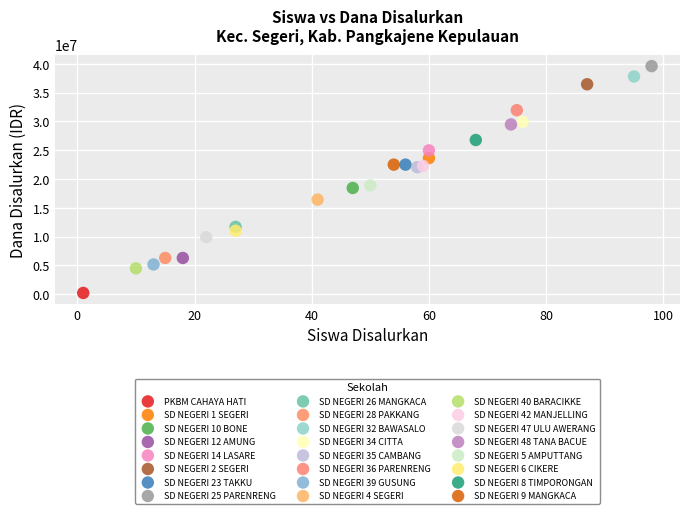

What are all the series names shown in the legend?

PKBM CAHAYA HATI, SD NEGERI 1 SEGERI, SD NEGERI 10 BONE, SD NEGERI 12 AMUNG, SD NEGERI 14 LASARE, SD NEGERI 2 SEGERI, SD NEGERI 23 TAKKU, SD NEGERI 25 PARENRENG, SD NEGERI 26 MANGKACA, SD NEGERI 28 PAKKANG, SD NEGERI 32 BAWASALO, SD NEGERI 34 CITTA, SD NEGERI 35 CAMBANG, SD NEGERI 36 PARENRENG, SD NEGERI 39 GUSUNG, SD NEGERI 4 SEGERI, SD NEGERI 40 BARACIKKE, SD NEGERI 42 MANJELLING, SD NEGERI 47 ULU AWERANG, SD NEGERI 48 TANA BACUE, SD NEGERI 5 AMPUTTANG, SD NEGERI 6 CIKERE, SD NEGERI 8 TIMPORONGAN, SD NEGERI 9 MANGKACA